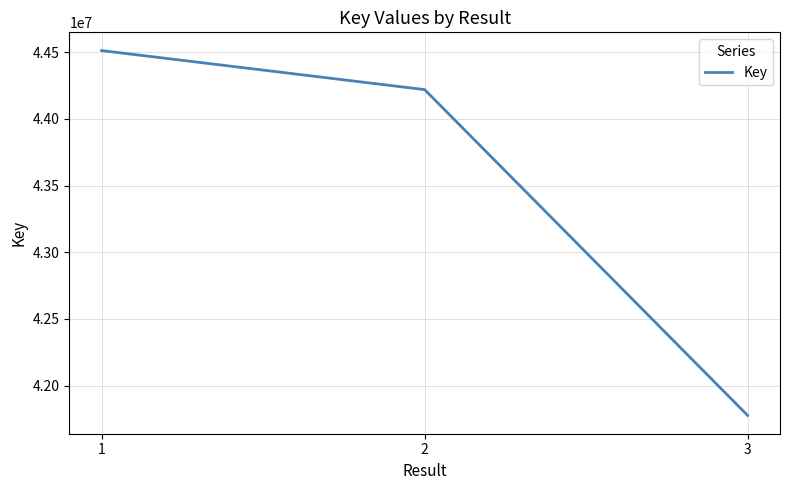

The value at 2 is 14251528. True or false?

False